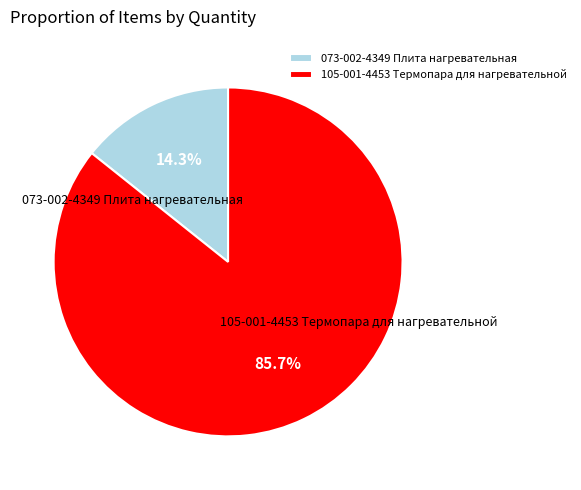

How many slices are in this pie chart?

2